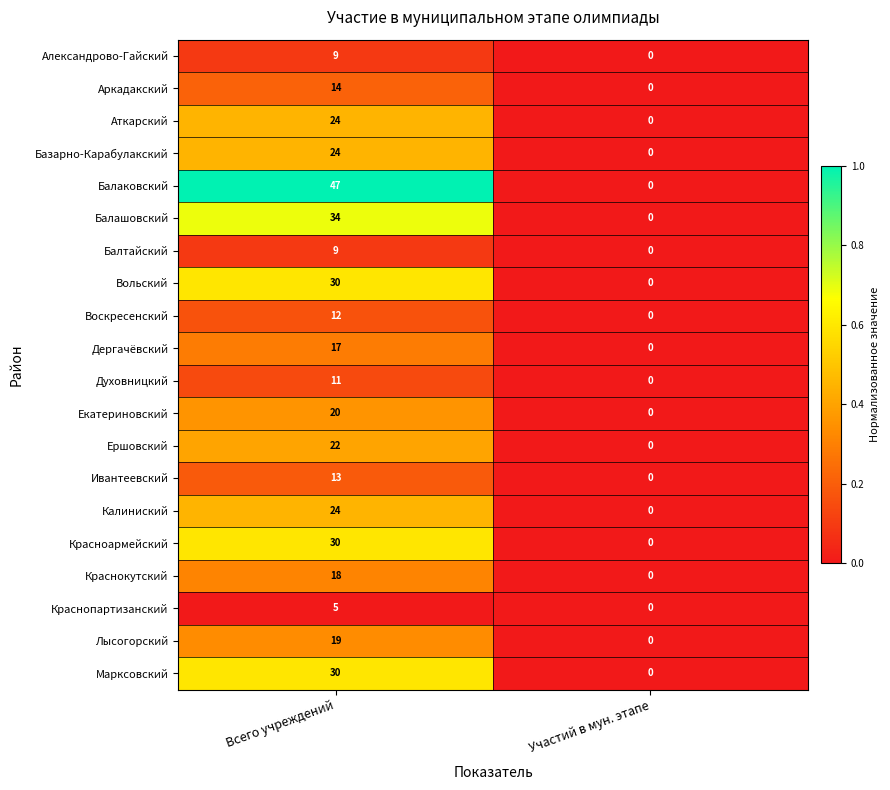

Rank the categories by Марксовский value from highest to lowest.

Всего учреждений, Участий в мун. этапе